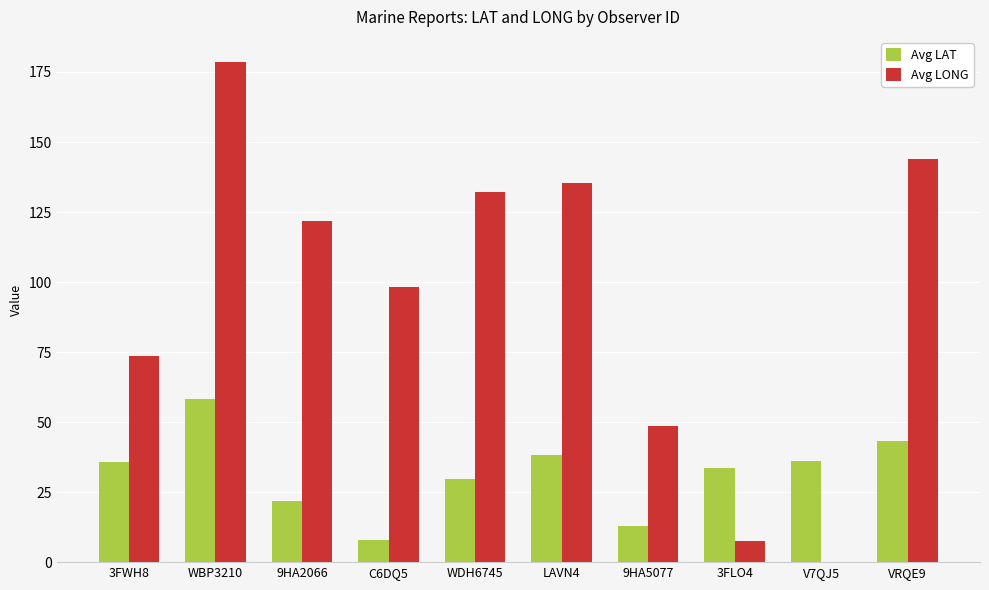

What is the spread (max minus min) of values at VRQE9?

100.8